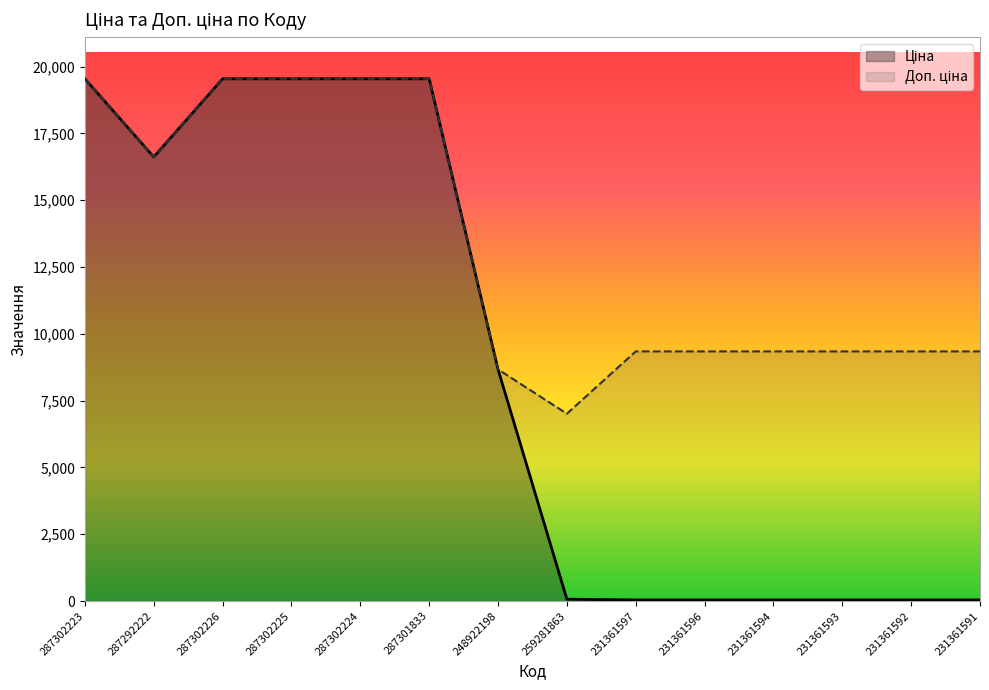

True or false: Ціна and Доп. ціна cross at least once.

False